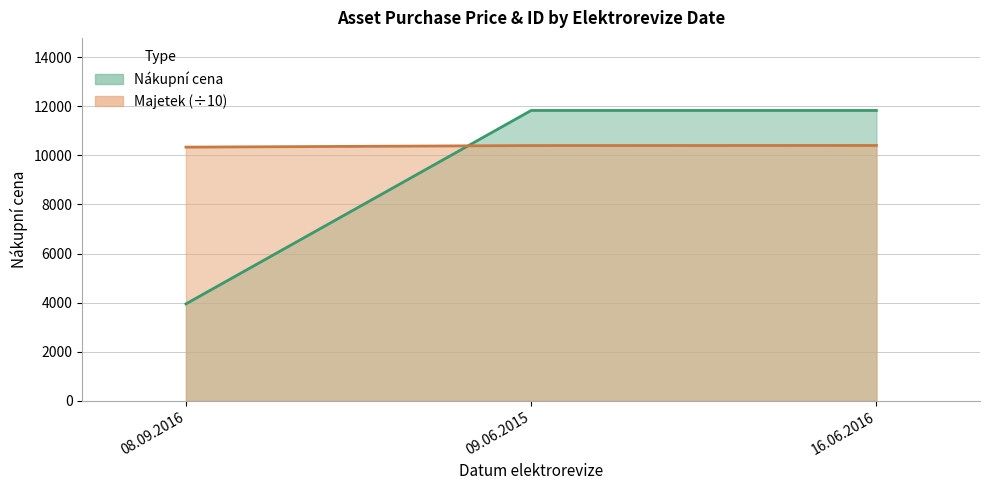

The Majetek series shows 4694.9 at 16.06.2016. True or false?

False